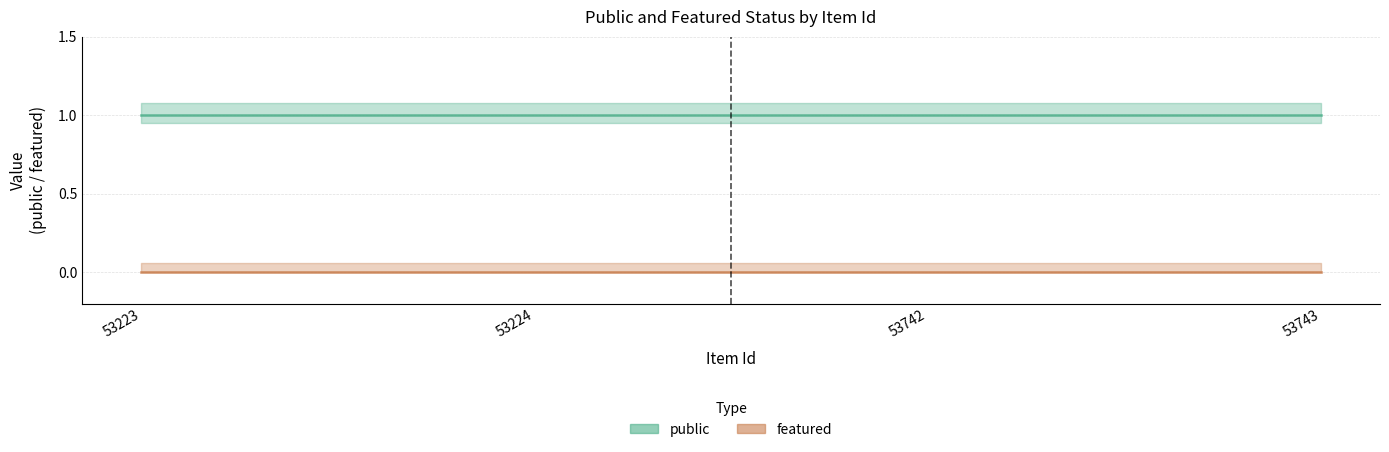

What is the total value across all series at 53742?

1